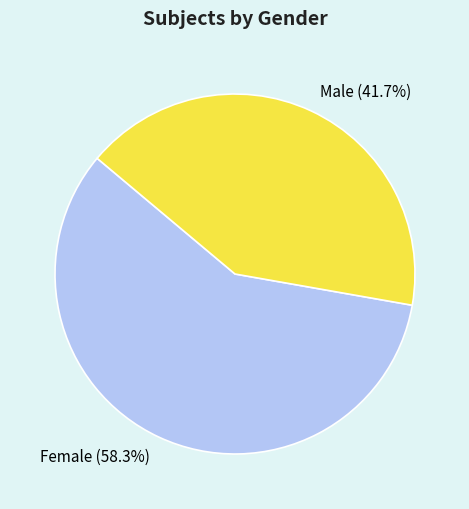

How many slices are in this pie chart?

2